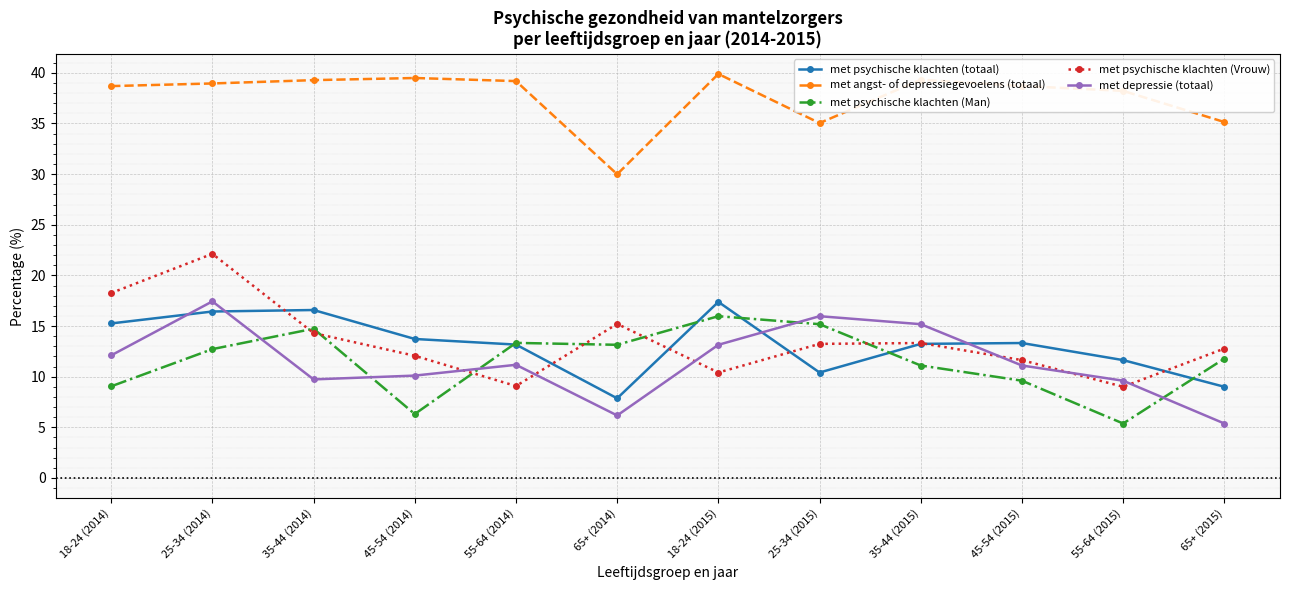

What is the label of the 12th point from the right?

18-24 (2014)